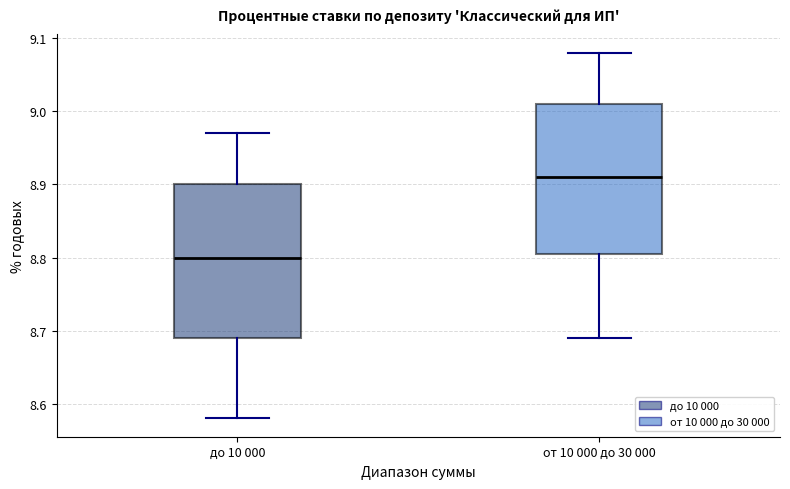

Where does the upper whisker of the box for от 10 000 до 30 000 end on the y-axis? The values are not printed on the chart, so give them approximately, as read against the axis.

9.08